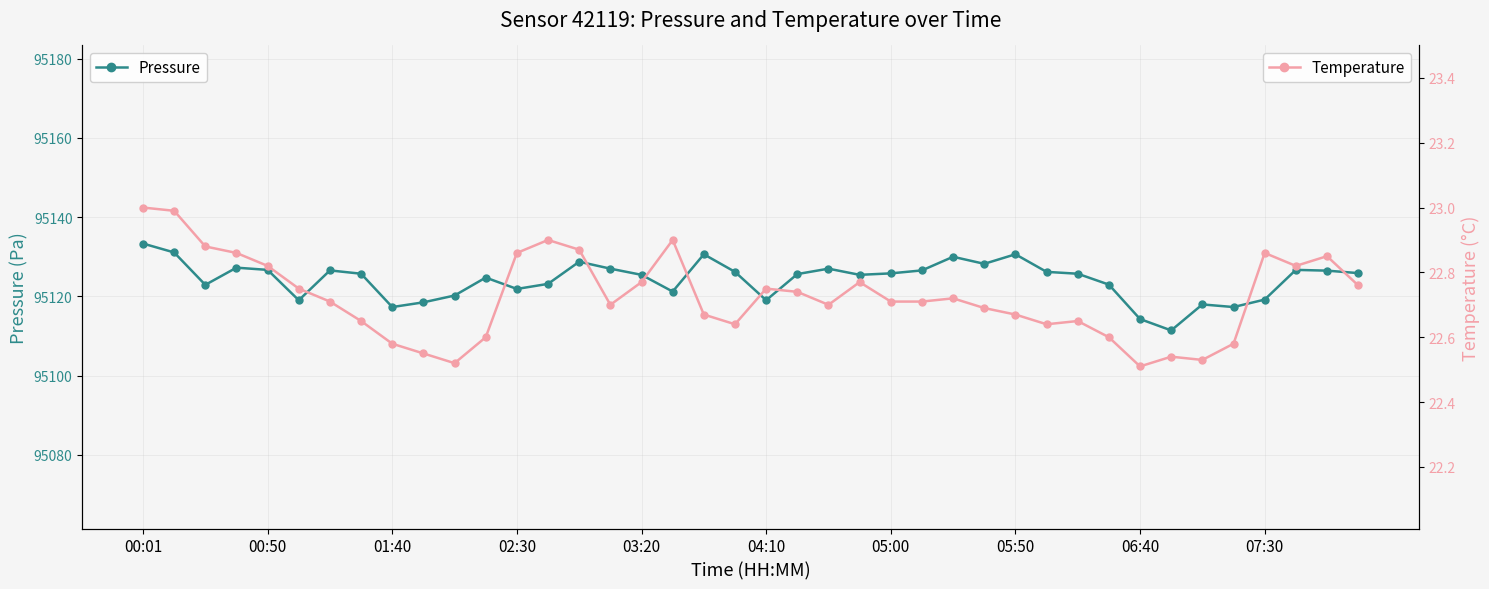

At how many categories does at least one series exceed 79336?

40